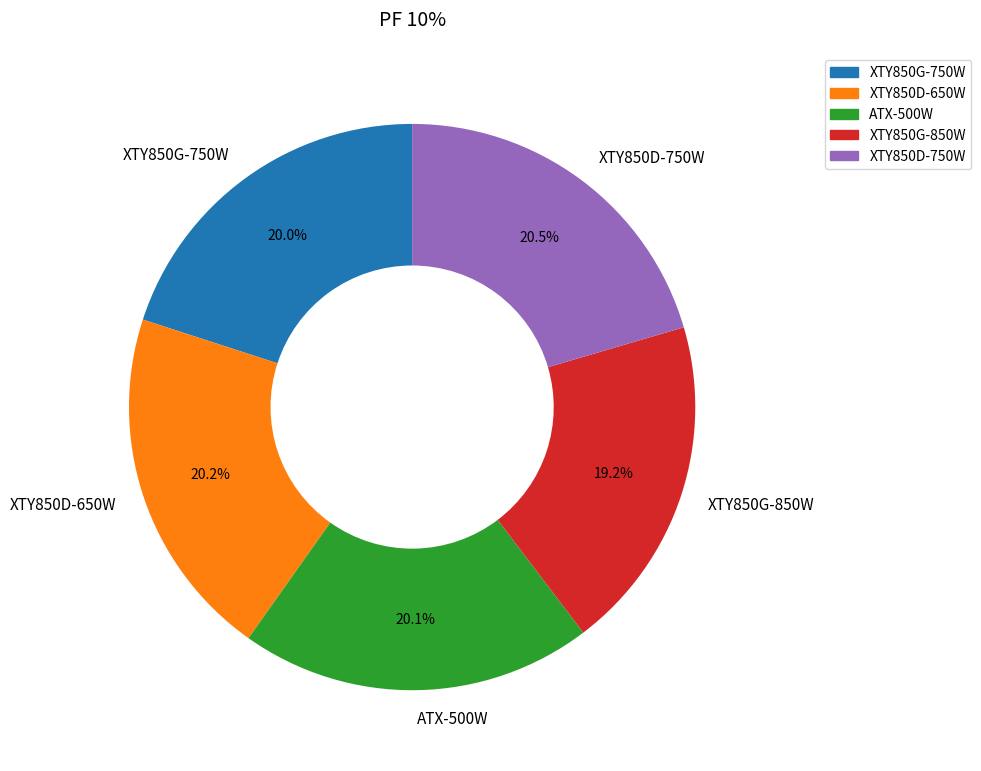

Does ATX-500W represent more than half of the total?

No